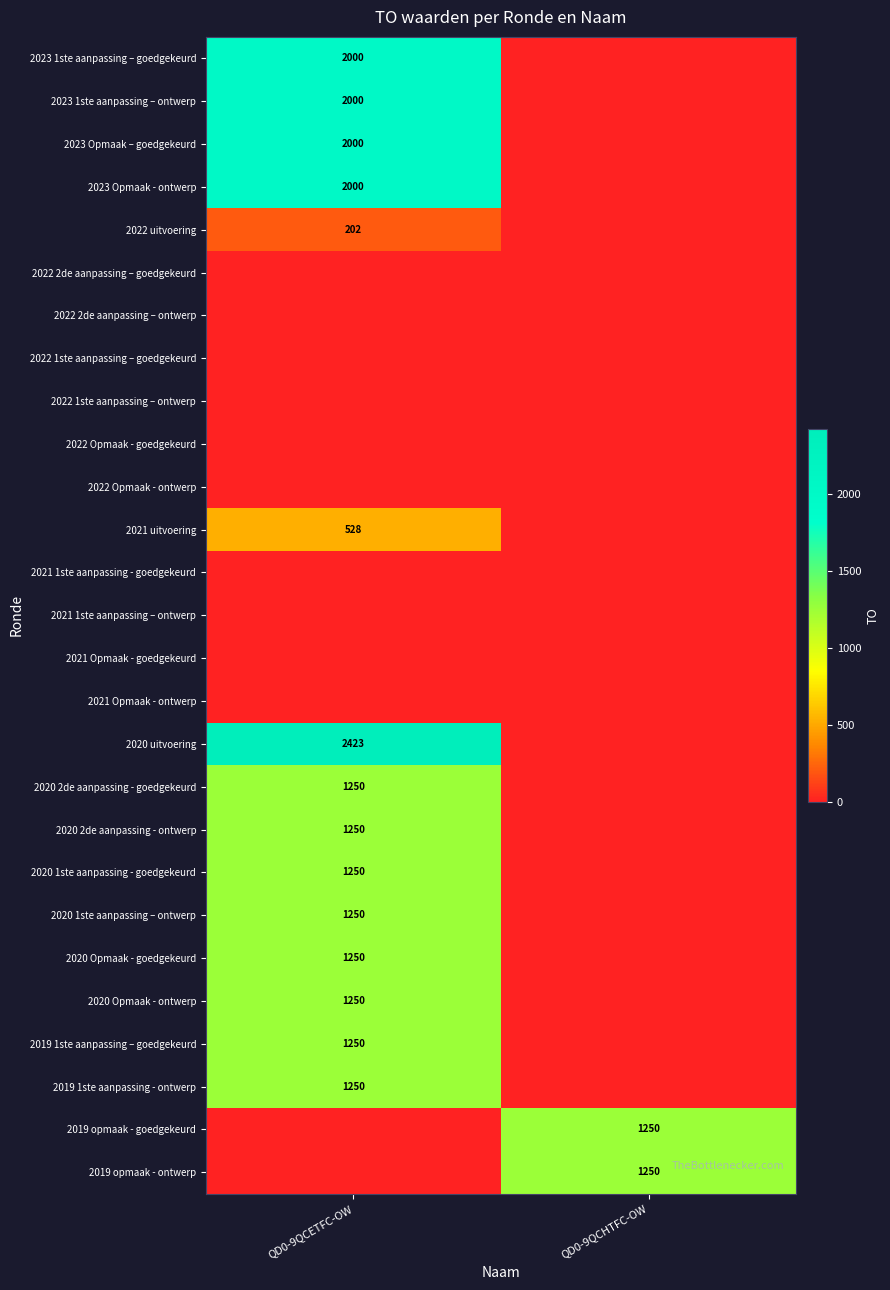

Is it true that 2020 1ste aanpassing - goedgekeurd equals 1250 at QD0-9QCETFC-OW?

True